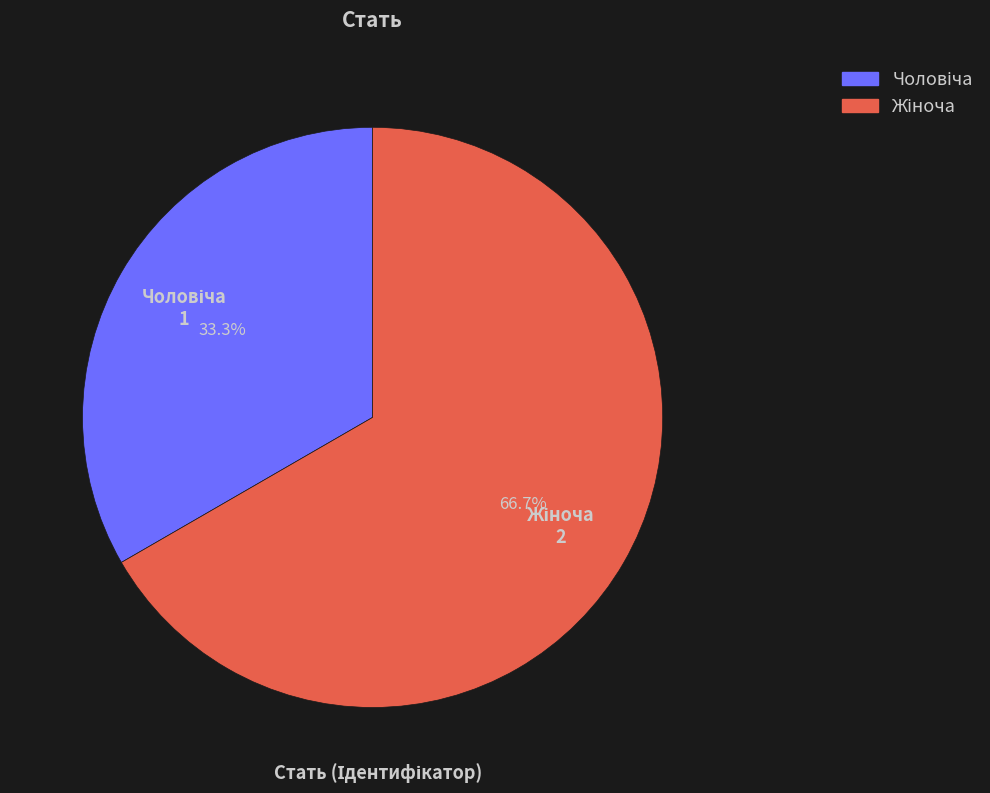

Does any single category account for the majority?

Yes